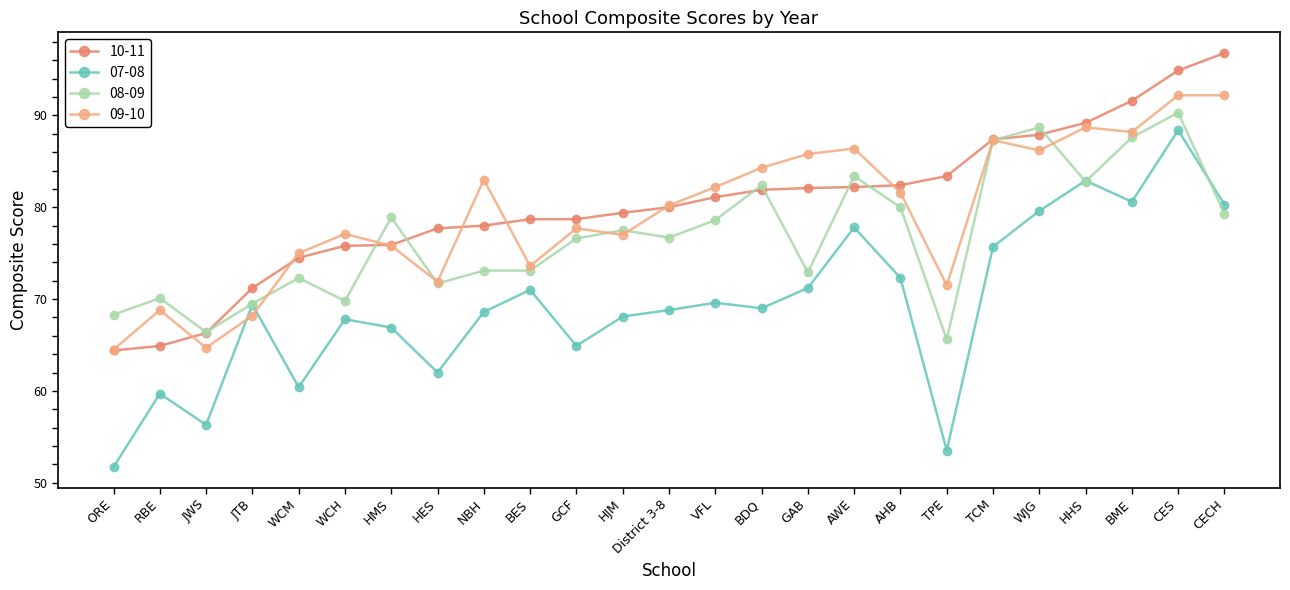

What is the smallest value displayed?

51.7